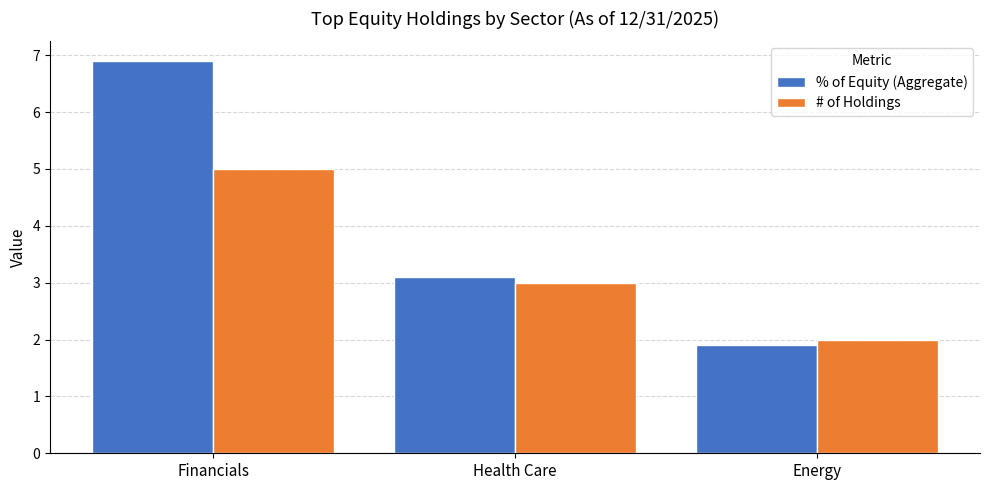

How many values in the % of Equity (Aggregate) series exceed 3?

2